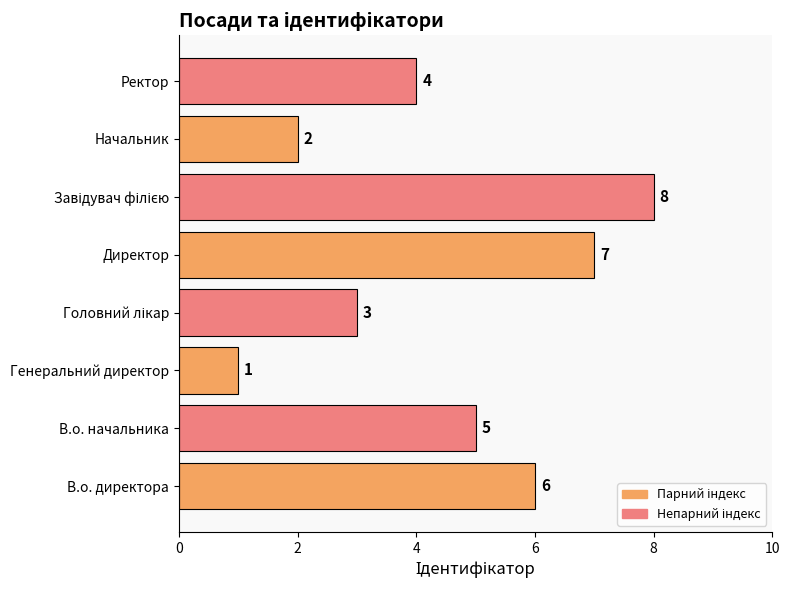

Reading top to bottom, what are all the values shown in this chart?

4	2	8	7	3	1	5	6